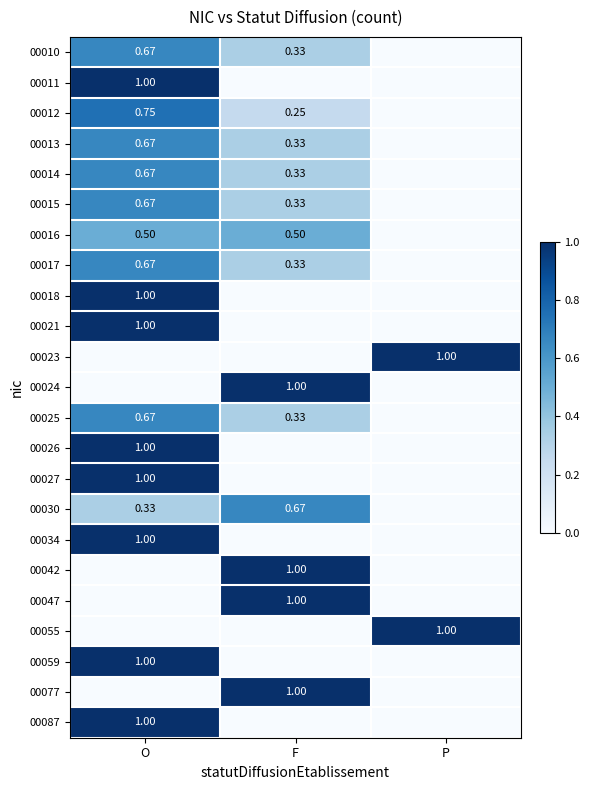

Rank the categories by 00018 value from lowest to highest.

F, P, O